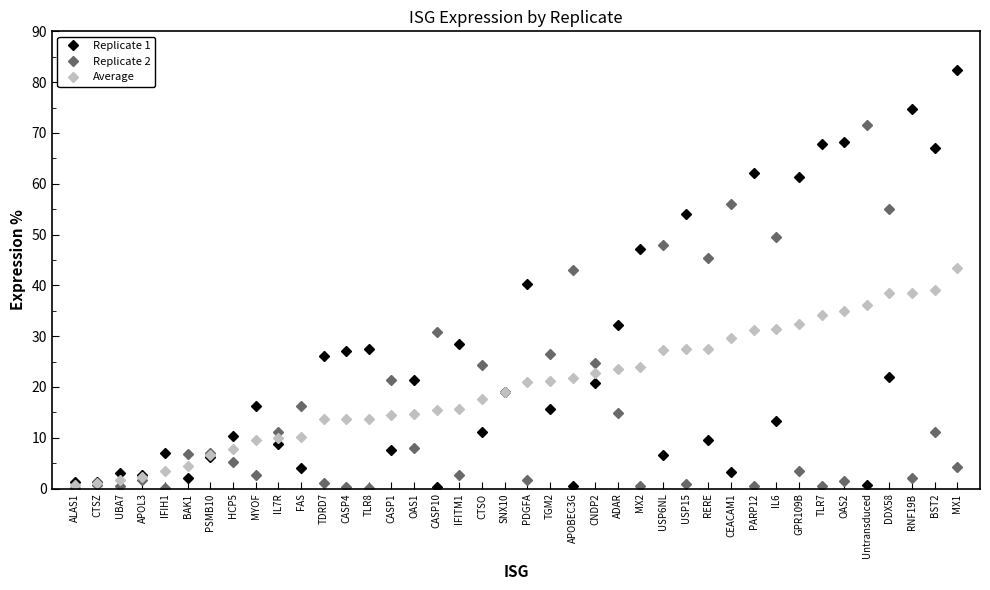

True or false: Replicate 2 has more than 1 points higher than both neighbors.

True